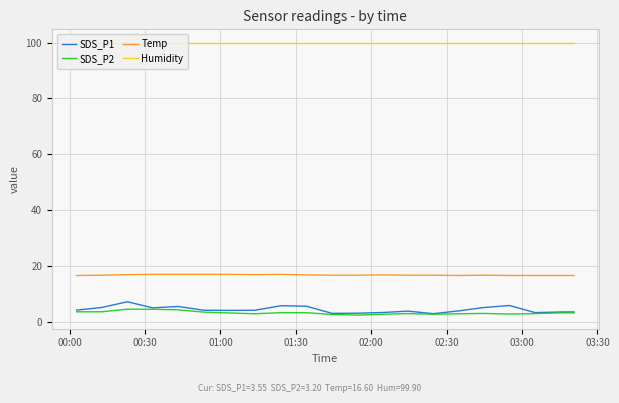

True or false: Humidity and SDS_P2 intersect in this chart.

False